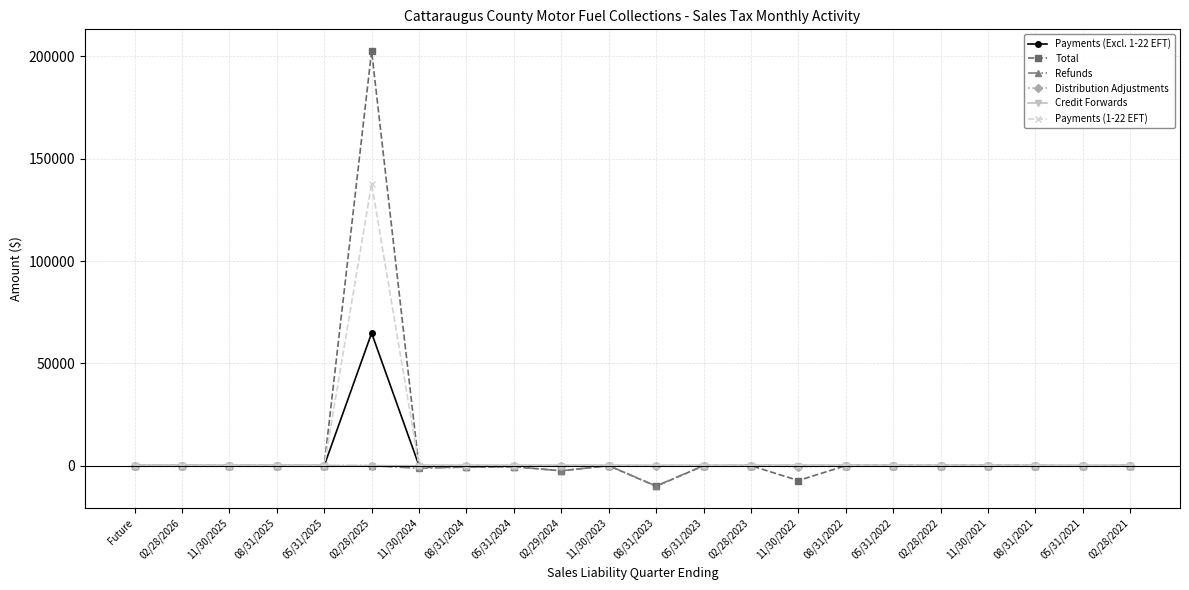

What is the greatest value displayed?

202577.4